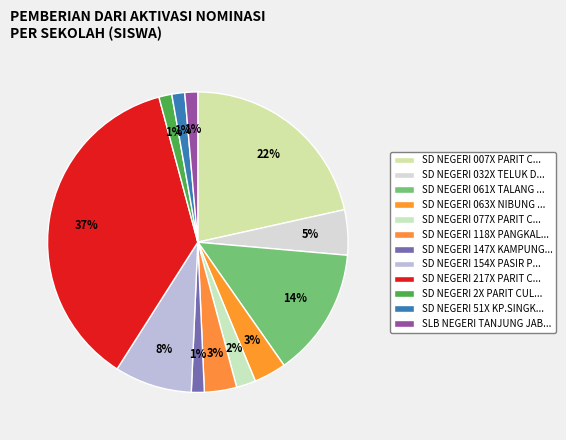

Count the number of slices in the pie.

12